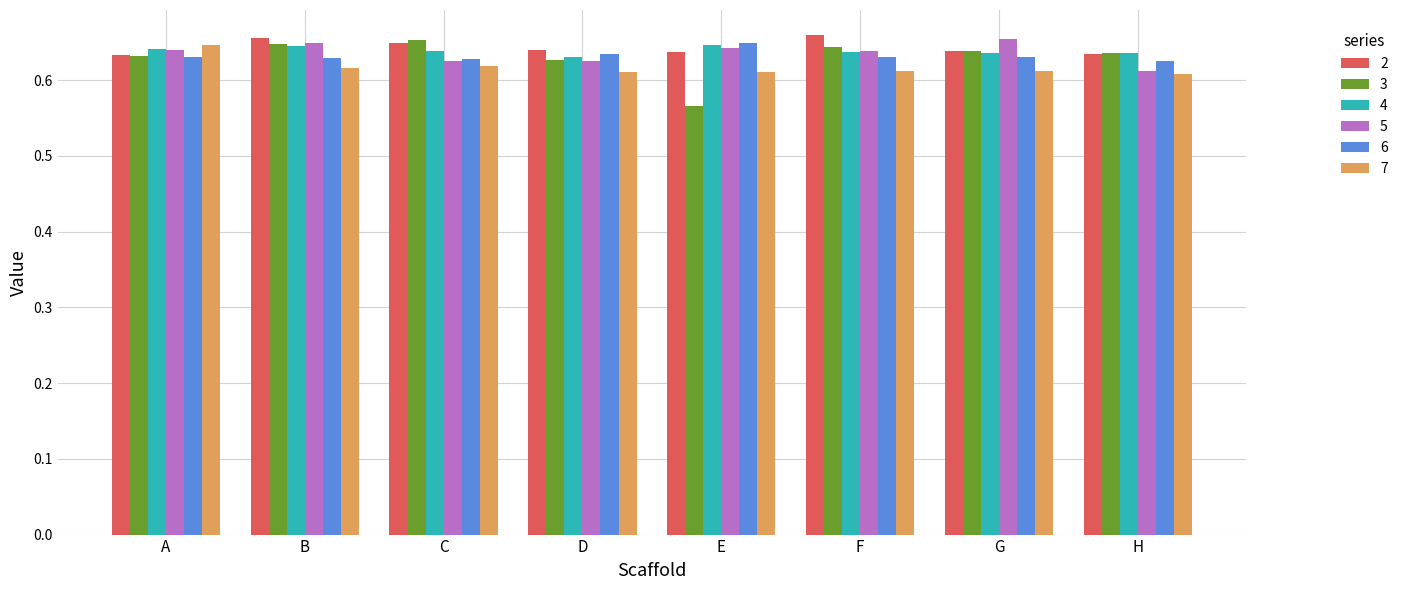

What is the sum of the 7 values at C and B?

1.2